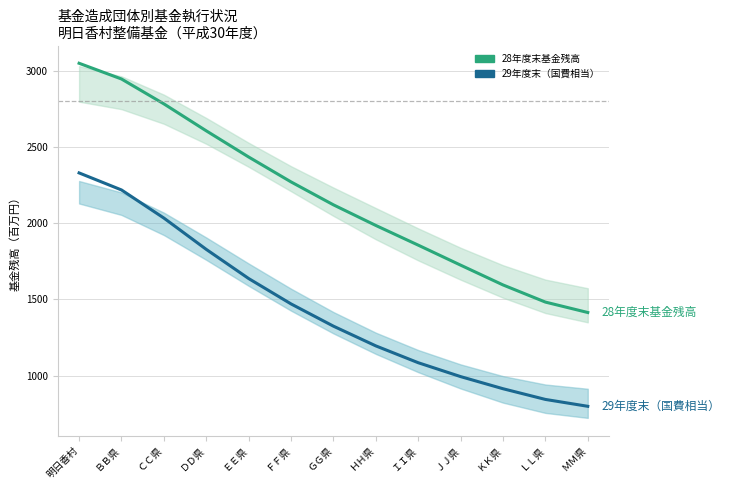

At which label does 29年度末（国費相当） first exceed 1324?

明日香村